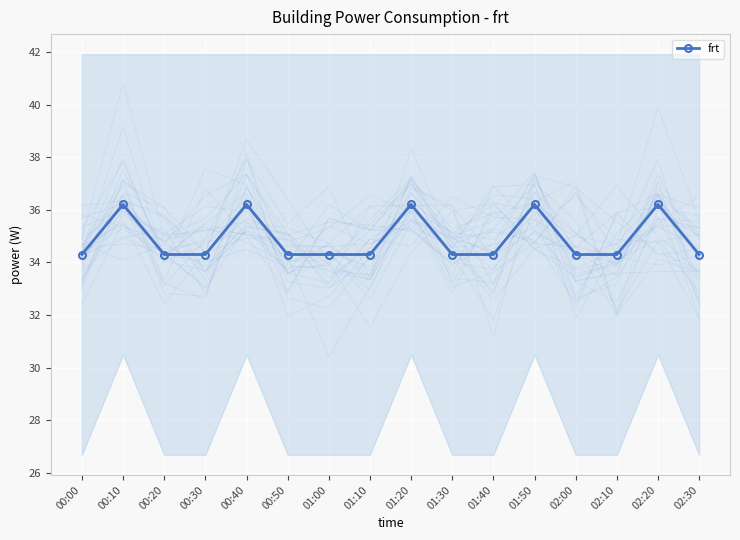

The chart shows a value of 24.0 at 01:50. True or false?

False